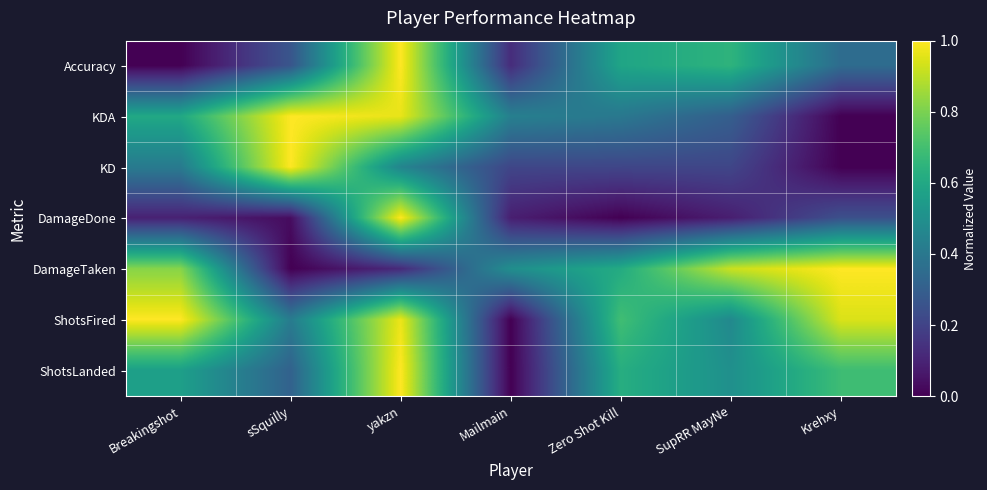

What is the spread (max minus min) of values at Krehxy?

1.0